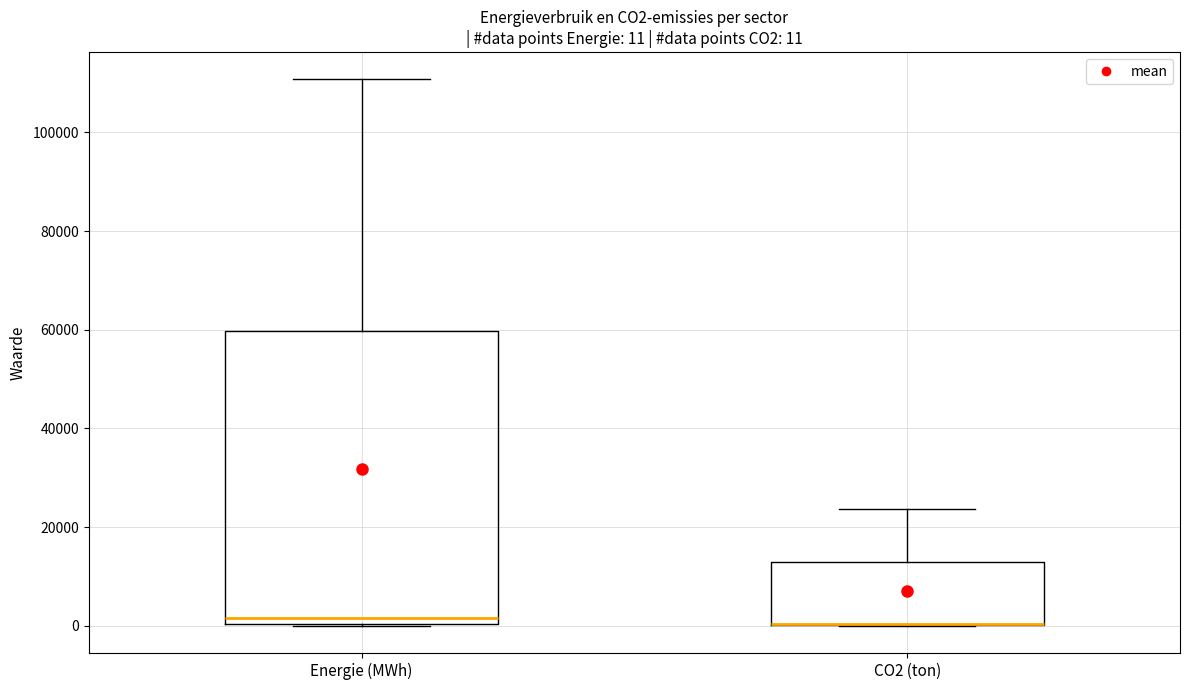

Comparing the boxes themselves (not the whiskers), which one is the tallest?

Energie (MWh)